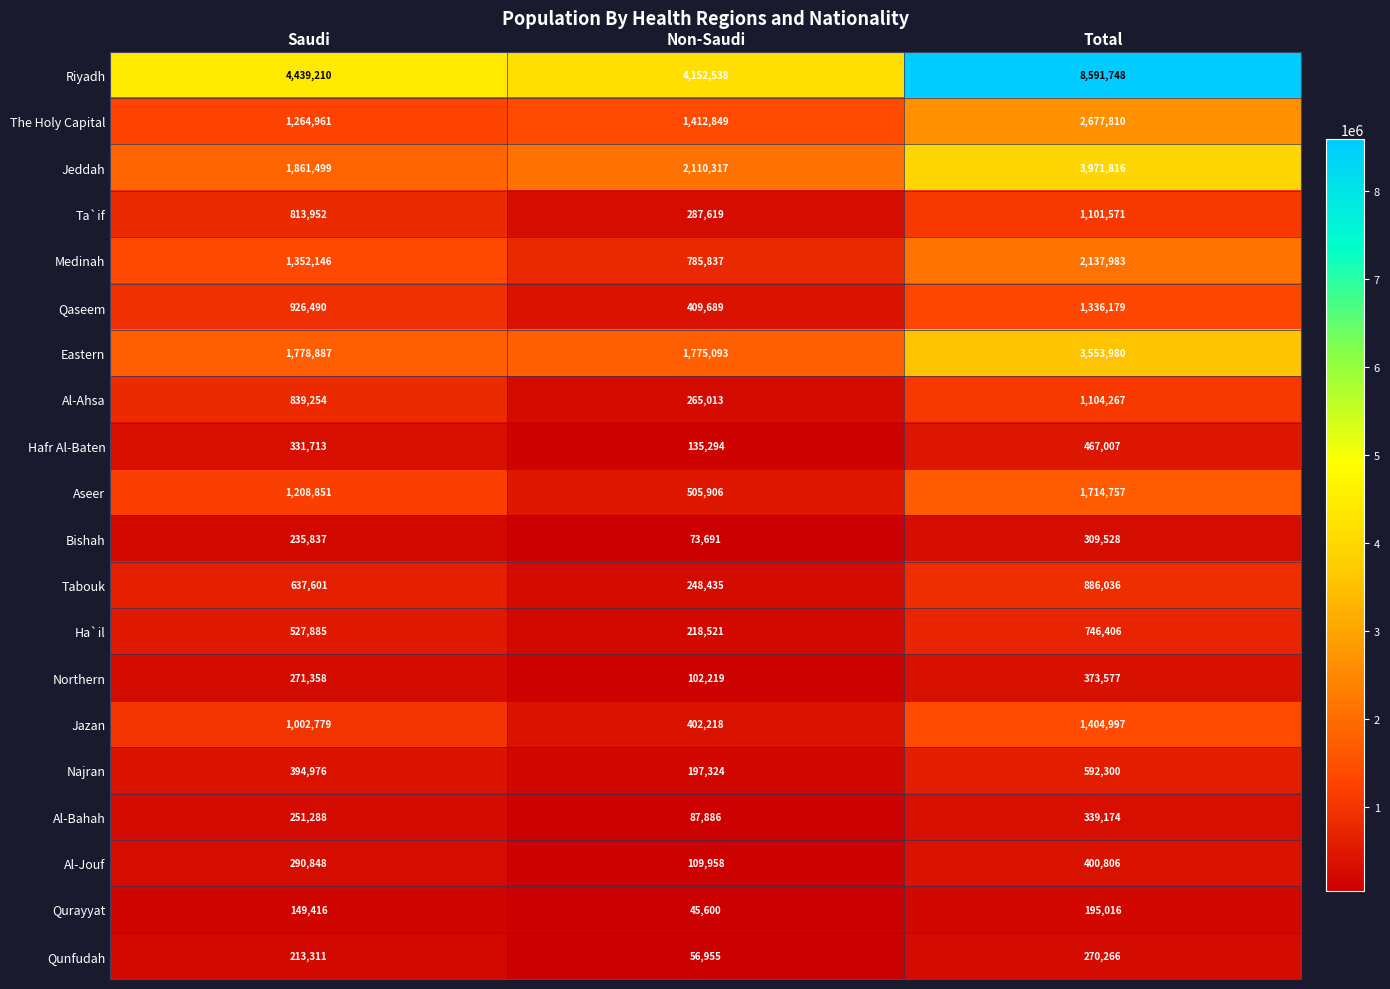

Which series has the largest total across all categories?

Riyadh